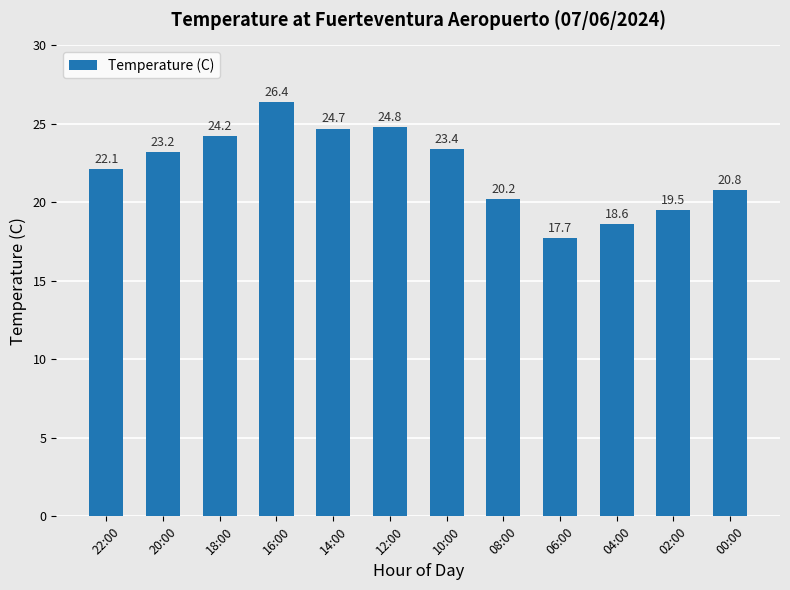

Reading left to right, what are all the values shown in this chart?

22.1	23.2	24.2	26.4	24.7	24.8	23.4	20.2	17.7	18.6	19.5	20.8